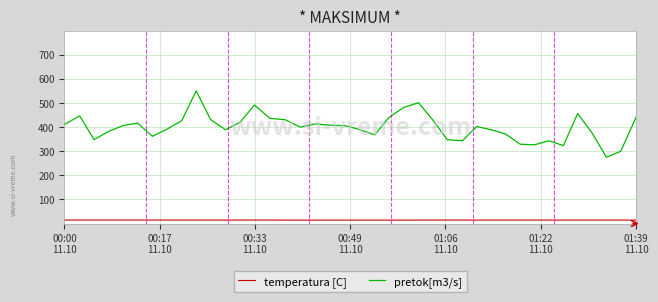

Which series has the widest spread of values?

pretok[m3/s]